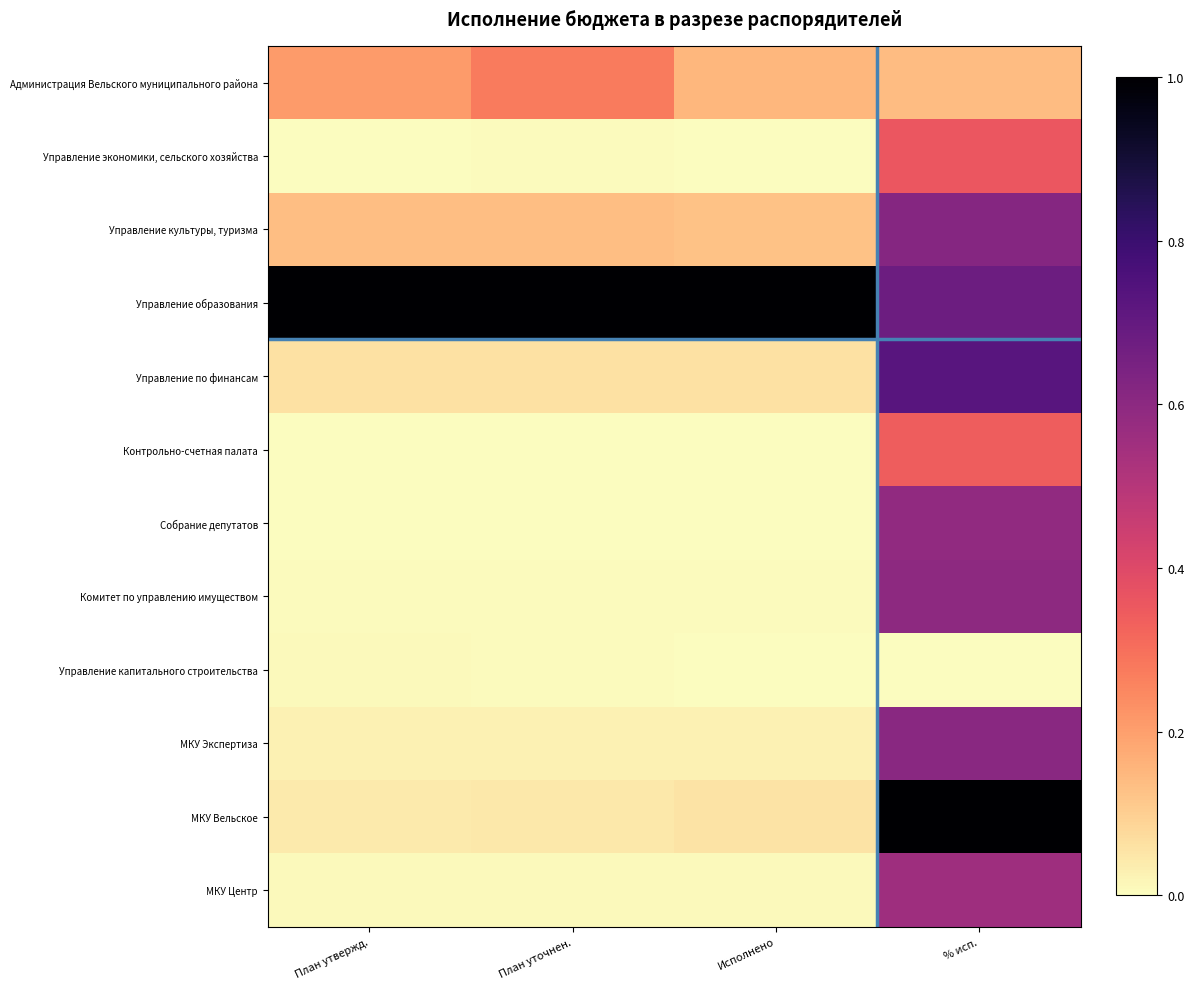

Rank the series at План уточнен. from highest to lowest value.

Управление образования, Администрация Вельского муниципального района, Управление культуры, туризма, Управление по финансам, МКУ Вельское, МКУ Экспертиза, МКУ Центр, Управление капитального строительства, Комитет по управлению имуществом, Управление экономики, сельского хозяйства, Собрание депутатов, Контрольно-счетная палата